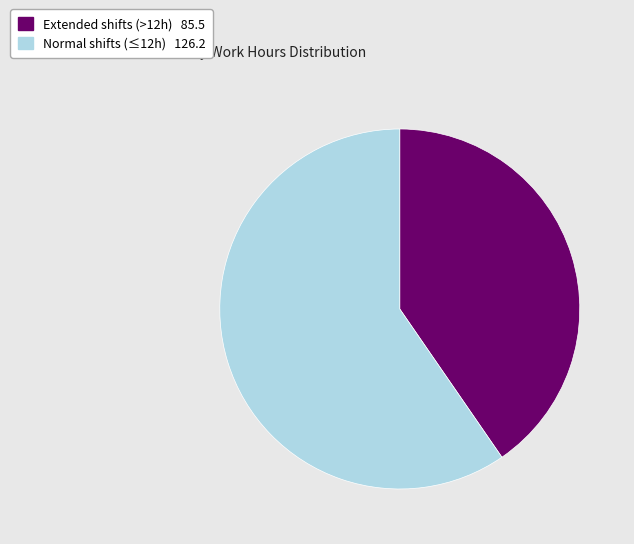

How many segments does this pie chart have?

2